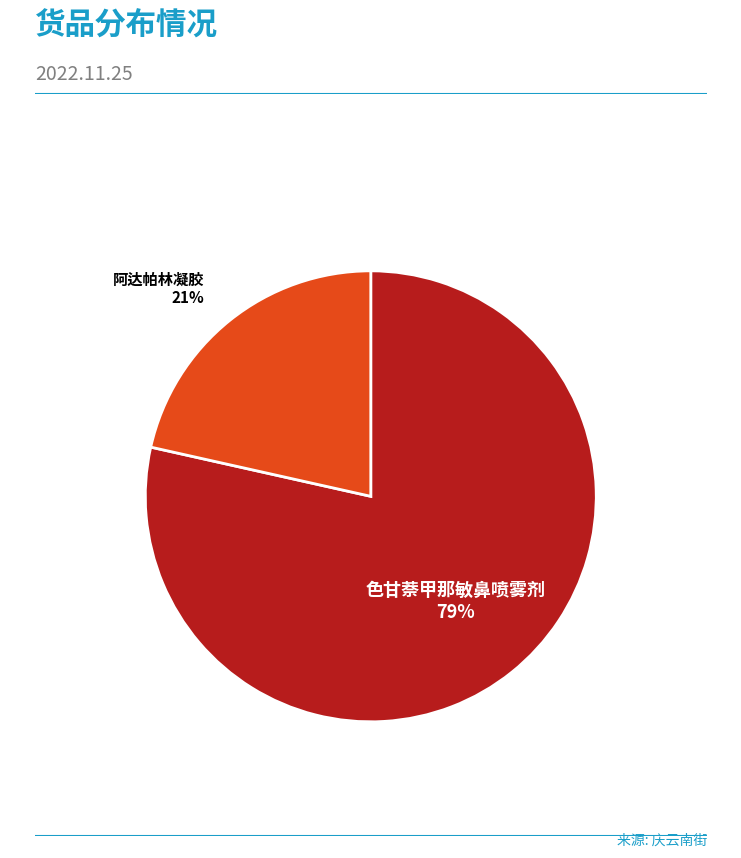

Count the number of slices in the pie.

2